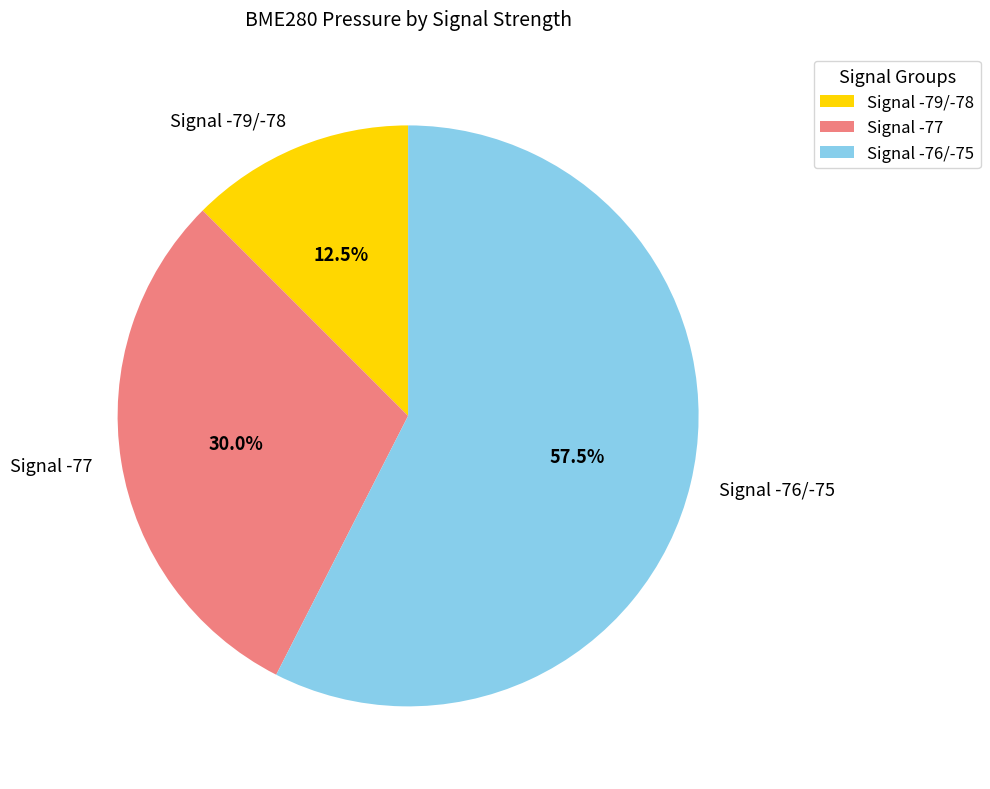

Approximately how many times larger is the value at Signal -79/-78 compared to Signal -77?

0.4